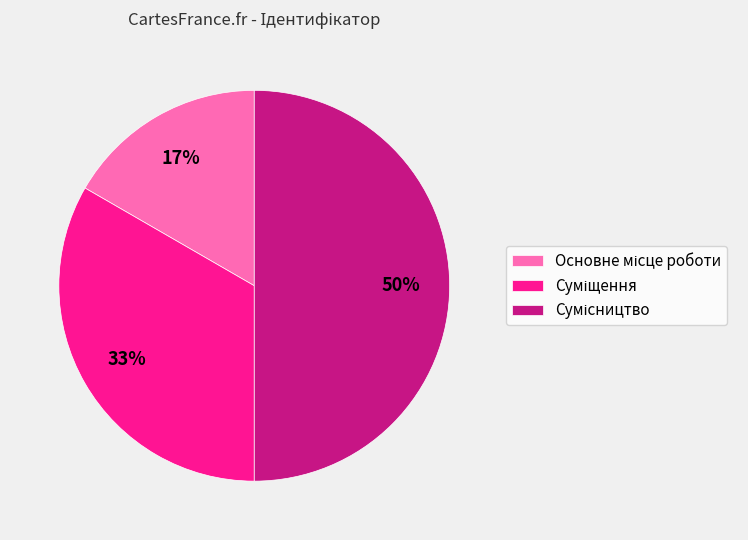

To the nearest percent, what is the difference between the largest and smallest slice percentages?

33%